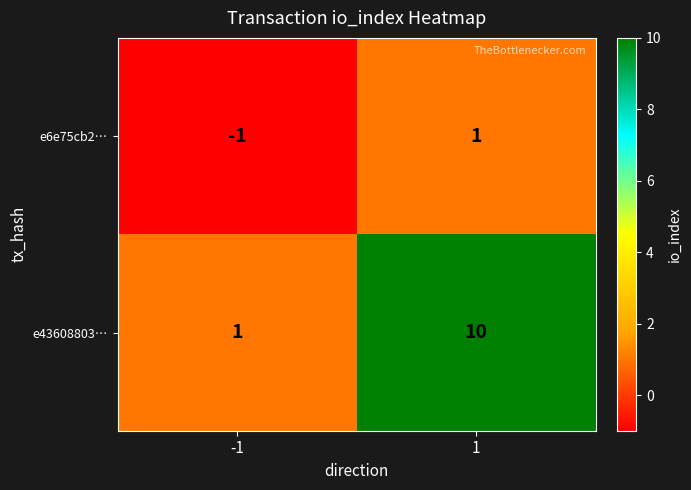

What is the maximum value shown in the chart?

10